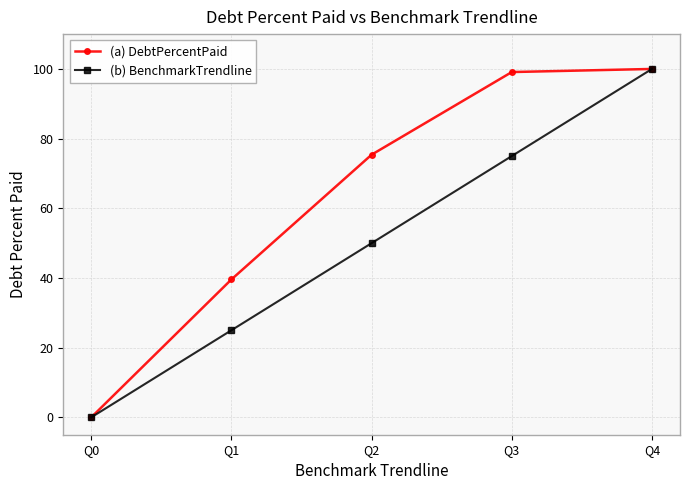

What value does the (a) DebtPercentPaid series have at Q1?

39.6